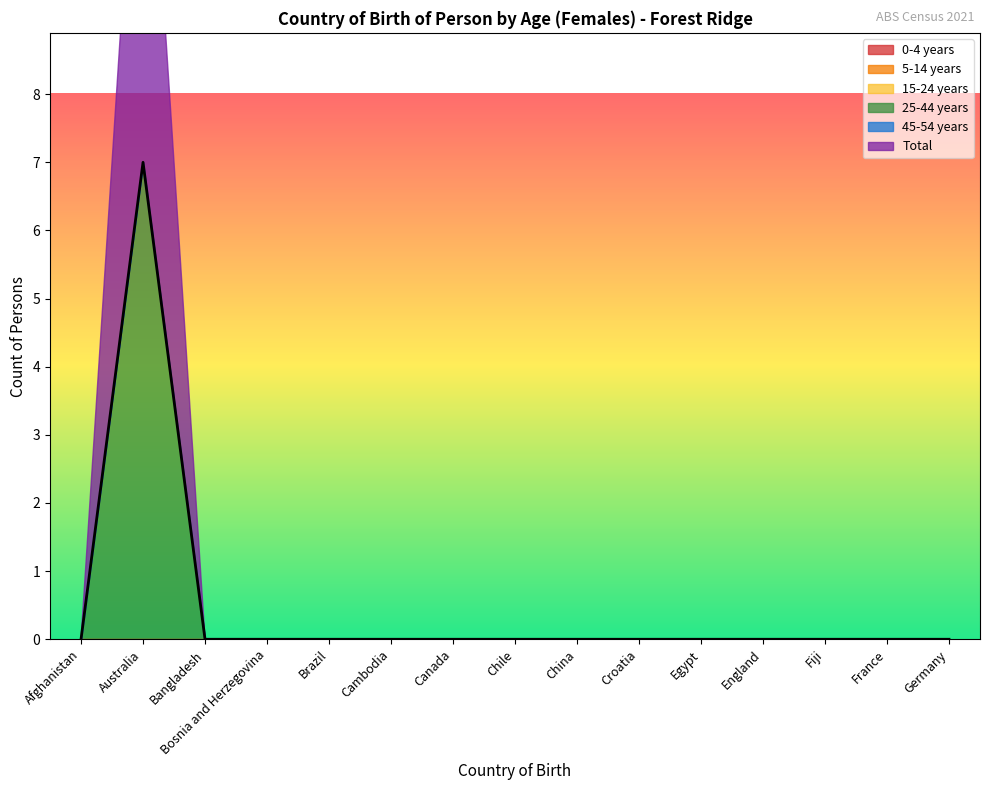

At which category does 25-44 years reach its first local peak?

Australia